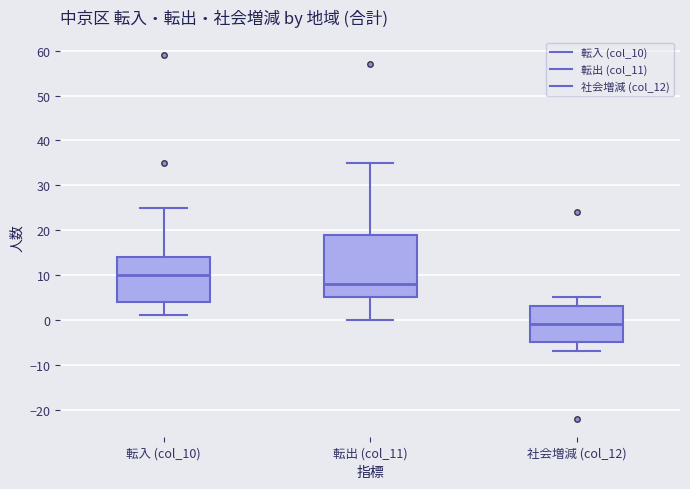

Which box's median line is the lowest?

社会増減 (col_12)